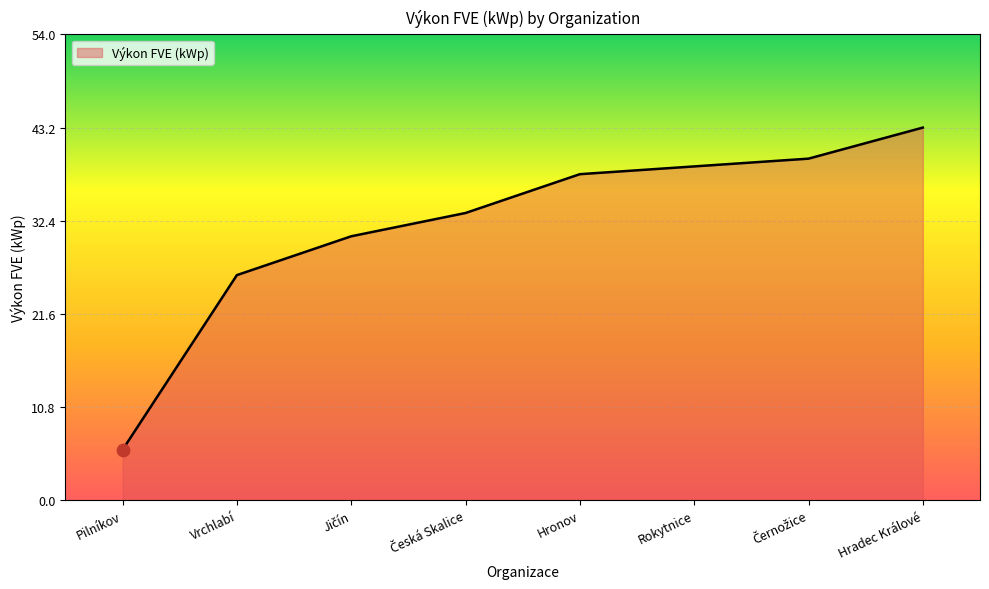

Which has a higher value, Rokytnice or Hradec Králové?

Hradec Králové